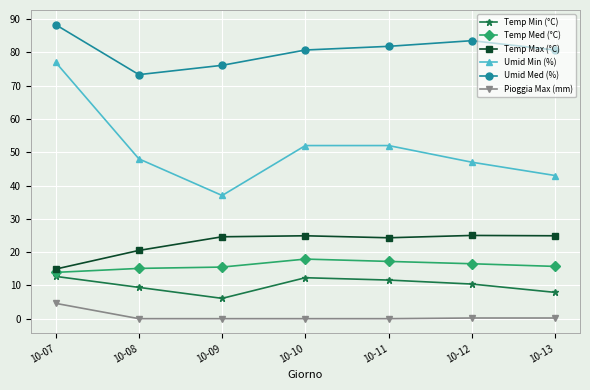

What is the value of the Pioggia Max (mm) point at the 6th from the left?

0.2